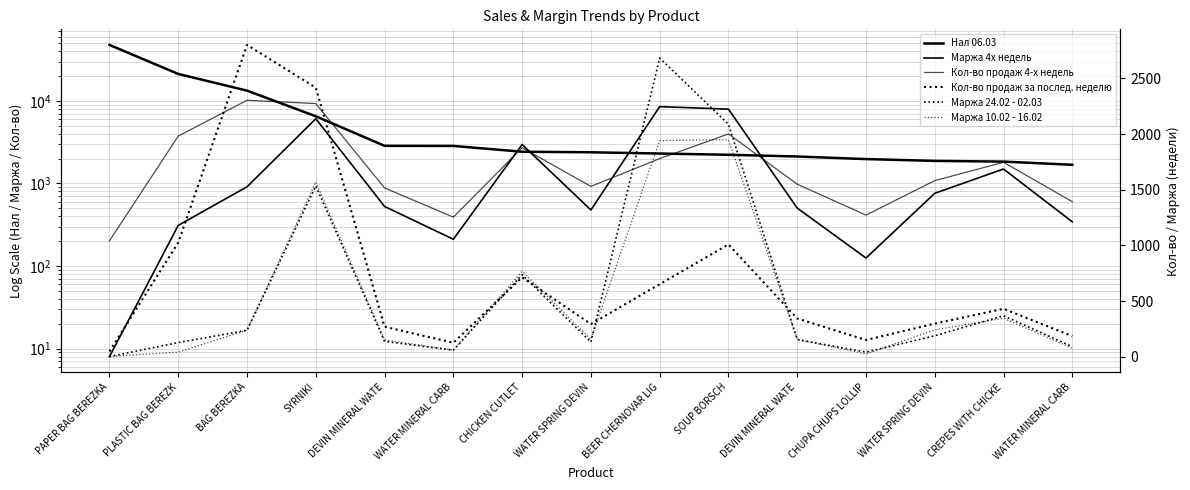

Rank the series by their maximum value, from lowest to highest.

Маржа 10.02 - 16.02, Маржа 24.02 - 02.03, Кол-во продаж за послед. неделю, Маржа 4х недель, Кол-во продаж 4-х недель, Нал 06.03